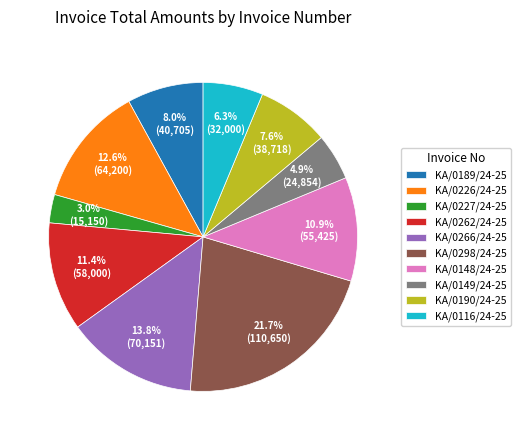

Approximately how many times larger is the value at KA/0149/24-25 compared to KA/0190/24-25?

0.6